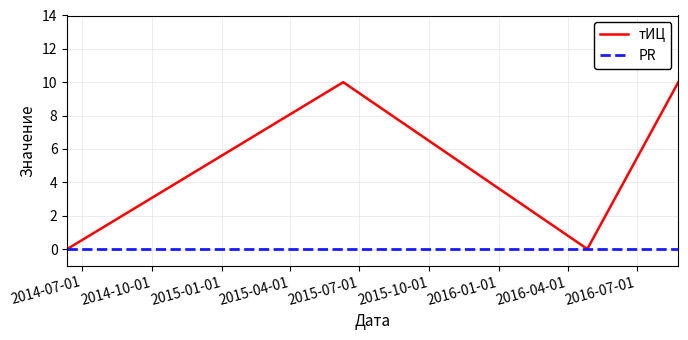

Which series has the largest range (max minus min)?

тИЦ